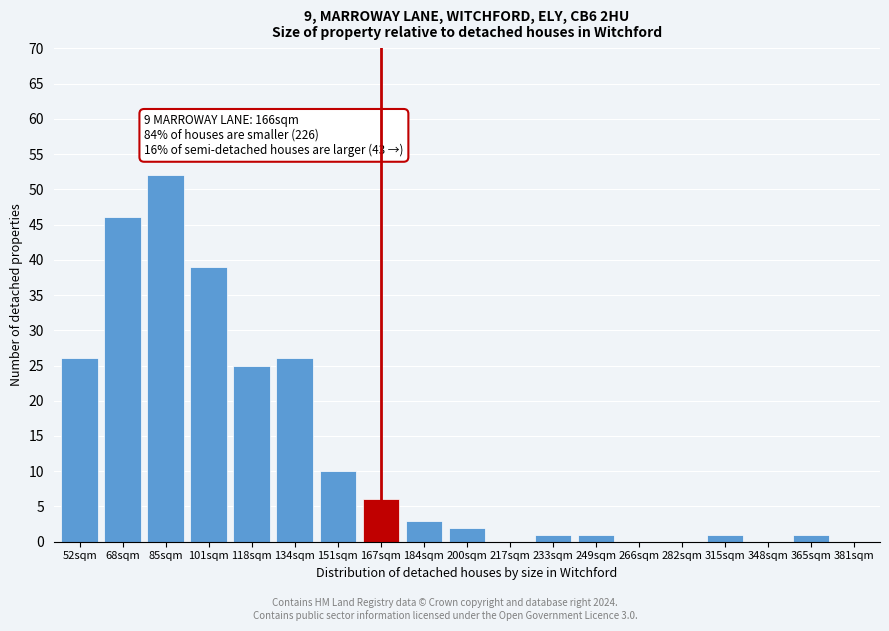

Reading left to right, list all the values displayed in this chart.

52sqm=26	68sqm=46	85sqm=52	101sqm=39	118sqm=25	134sqm=26	151sqm=10	167sqm=6	184sqm=3	200sqm=2	217sqm=0	233sqm=1	249sqm=1	266sqm=0	282sqm=0	315sqm=1	348sqm=0	365sqm=1	381sqm=0